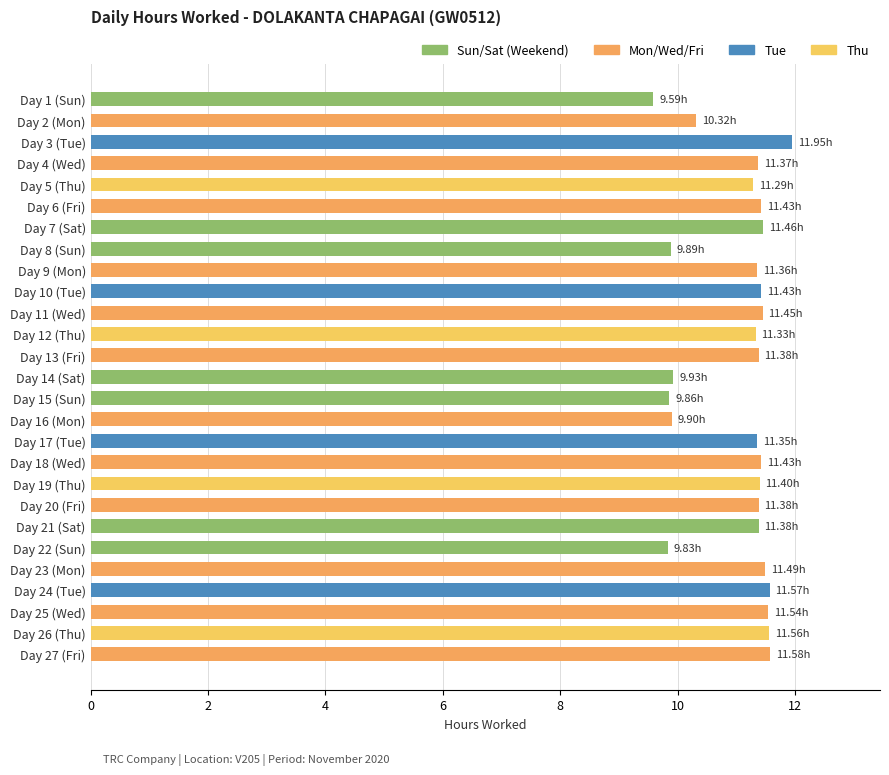

What is the difference between the maximum and minimum values?

2.4